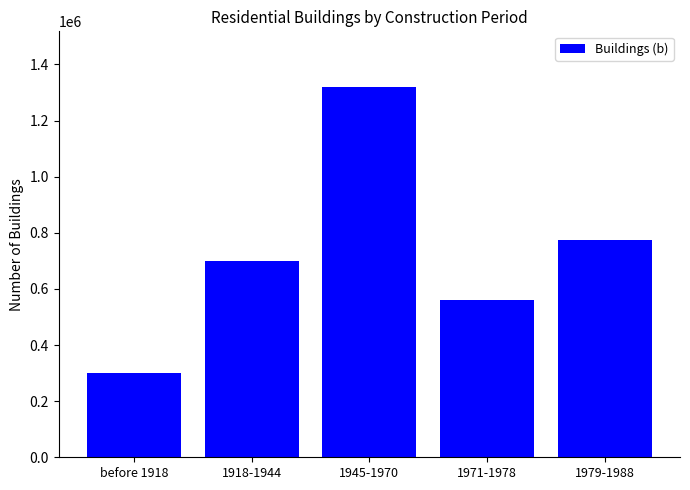

Are the bars grouped side by side (vs. stacked)?

No